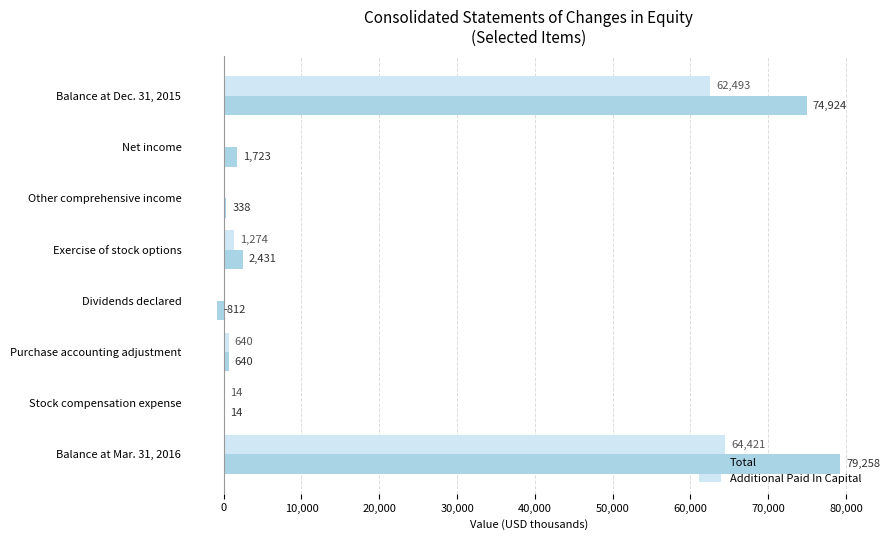

Is the value of Total at Net income greater than the value of Additional Paid In Capital at Stock compensation expense?

Yes